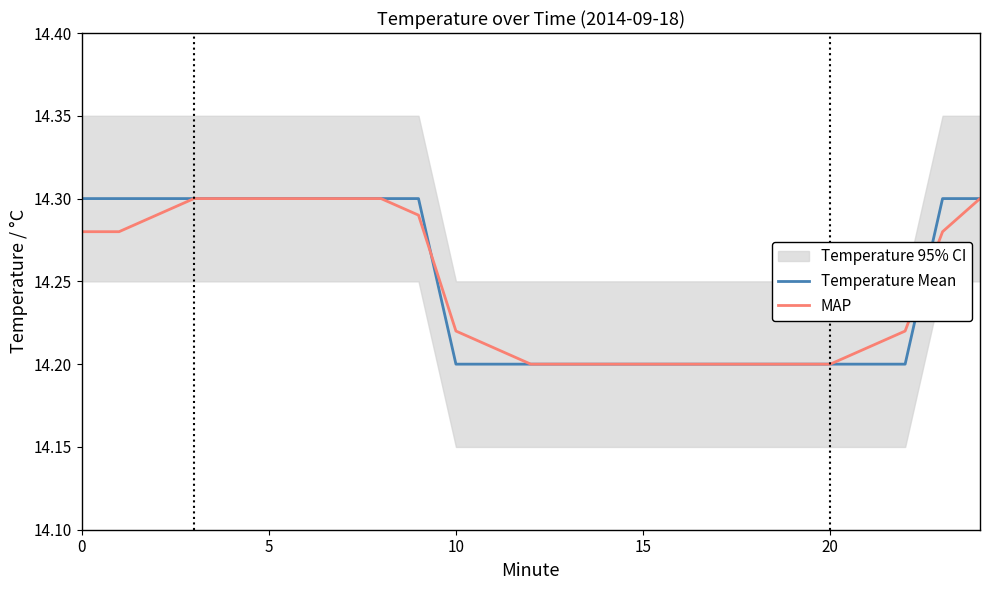

At how many categories does at least one series exceed 14?

25